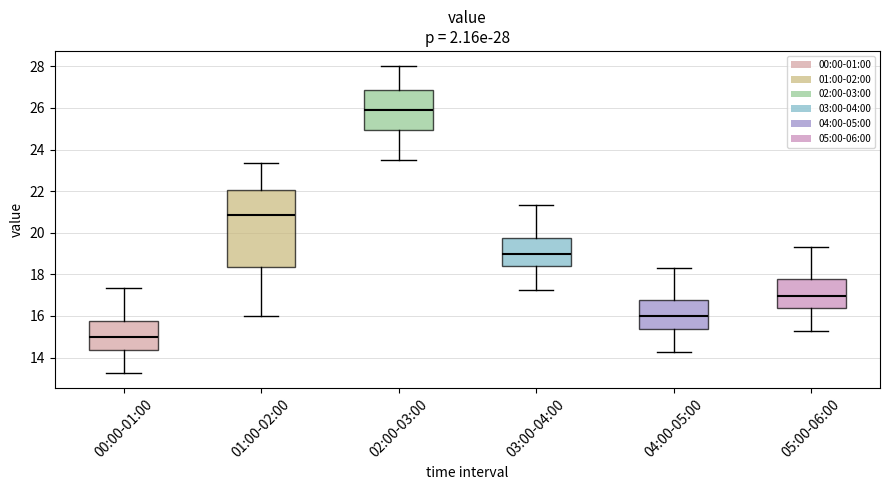

Which box has the highest median line?

02:00-03:00